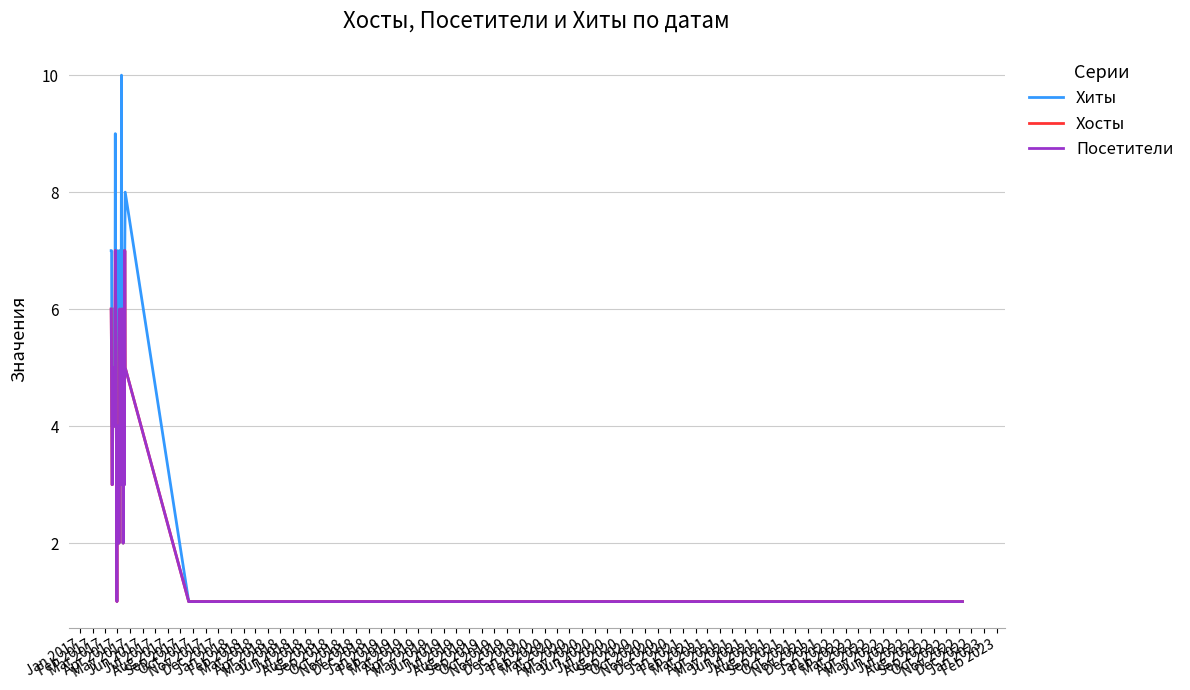

Does the chart display data point markers on the line(s)?

No